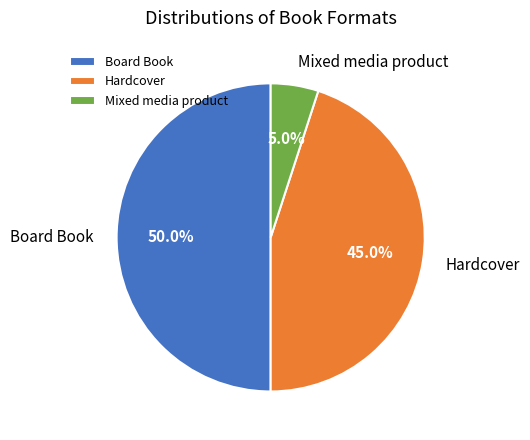

Count the number of slices in the pie.

3